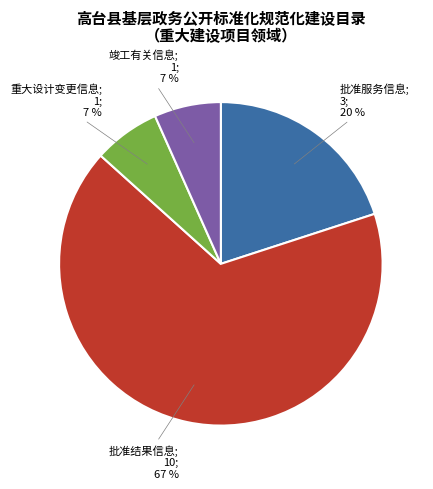

How many segments does this pie chart have?

4